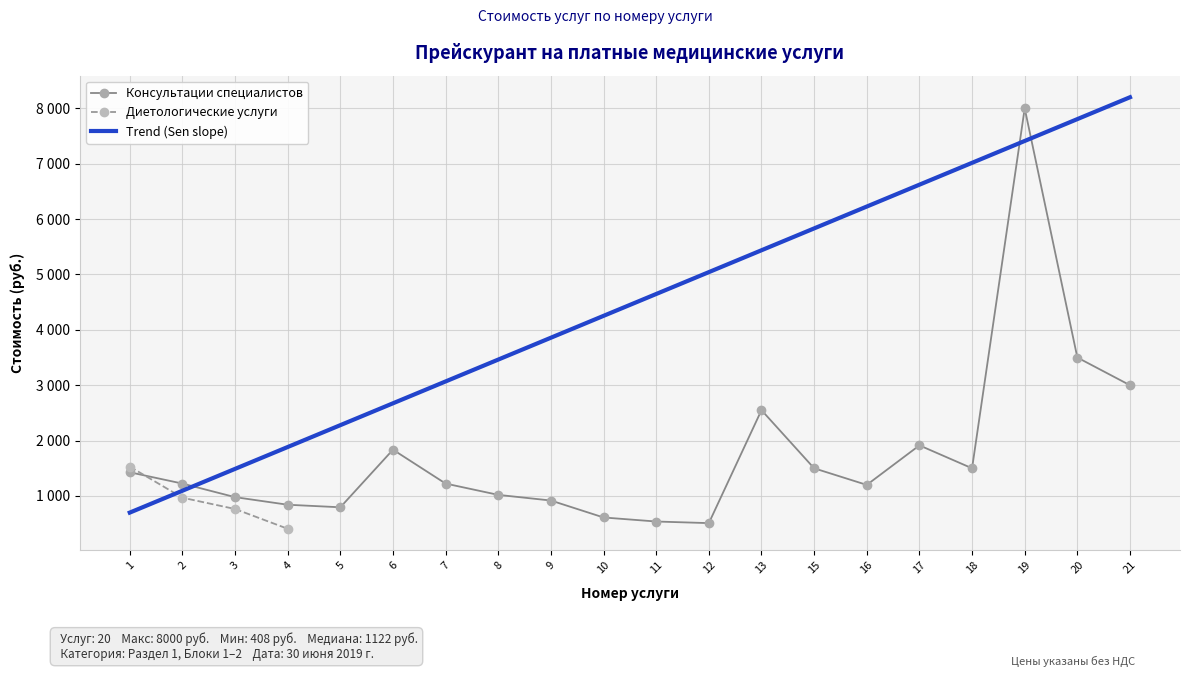

At which label does Диетологические услуги reach its peak?

1